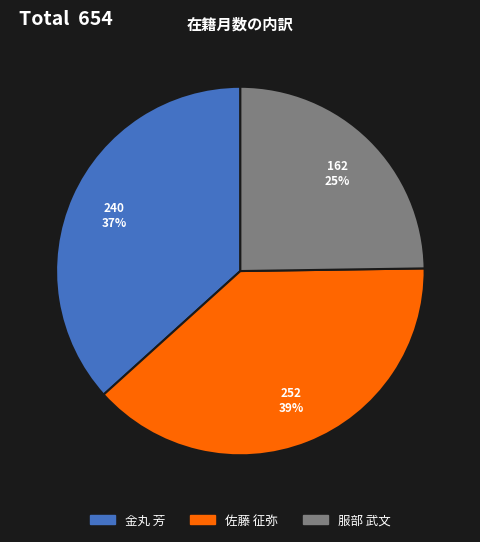

Rank the categories by value from highest to lowest.

佐藤 征弥, 金丸 芳, 服部 武文